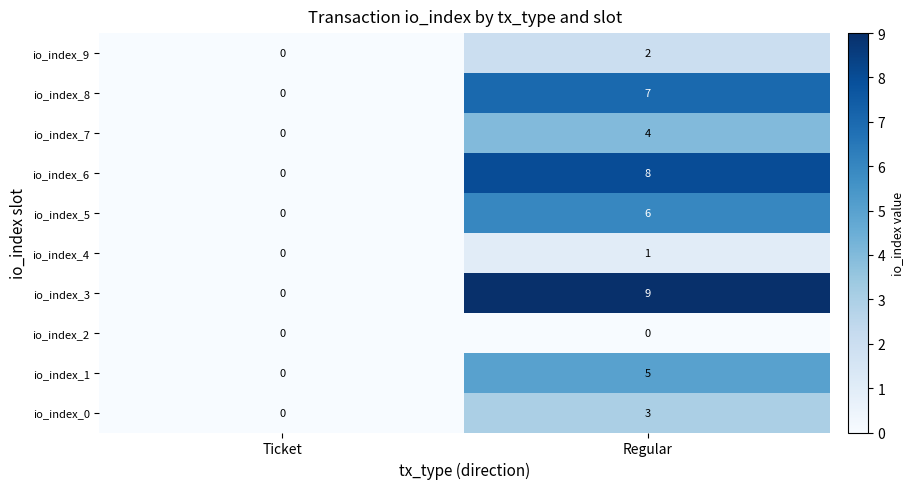

What is the sum of all io_index_0 values?

3